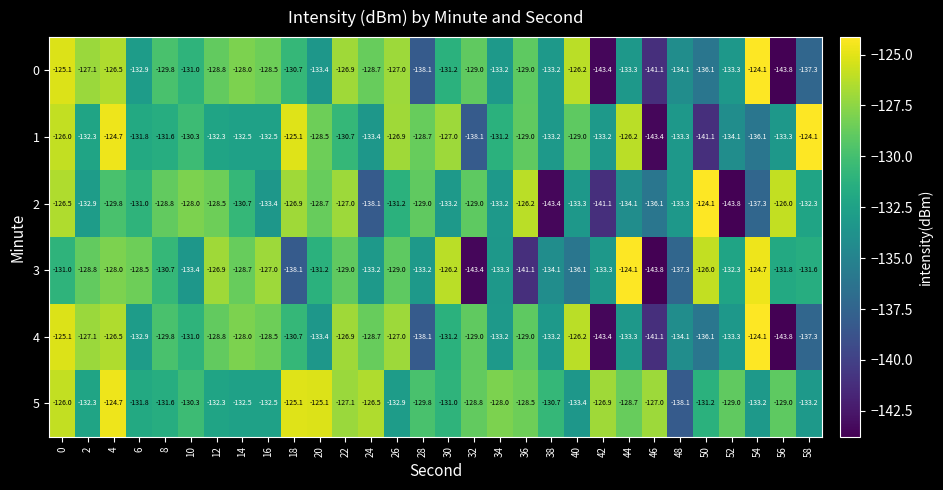

Which series has the largest total across all categories?

5